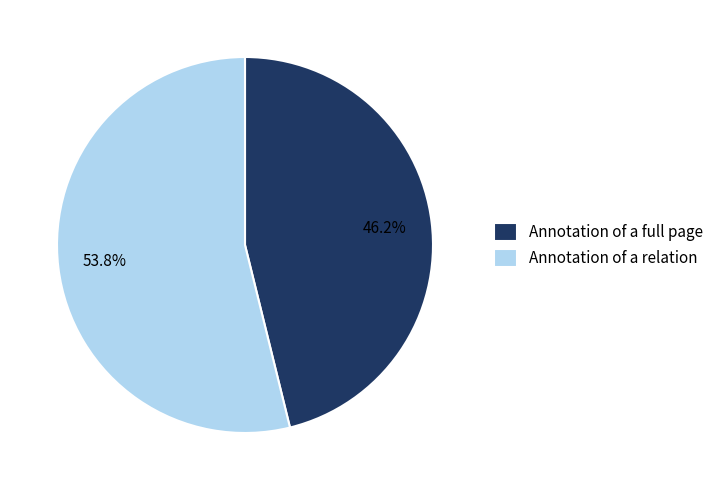

What percentage is NOT represented by Annotation of a full page?

53.8%